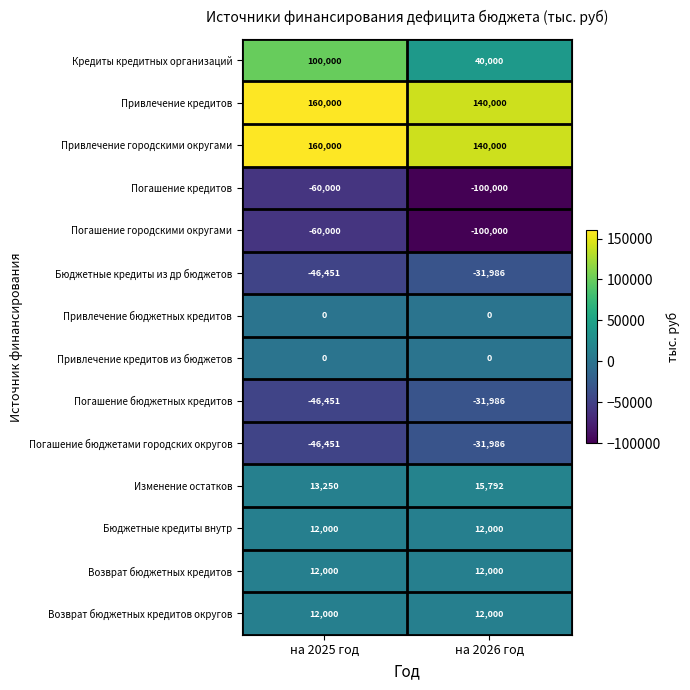

The value of Погашение кредитов at на 2026 год is -100000. True or false?

True